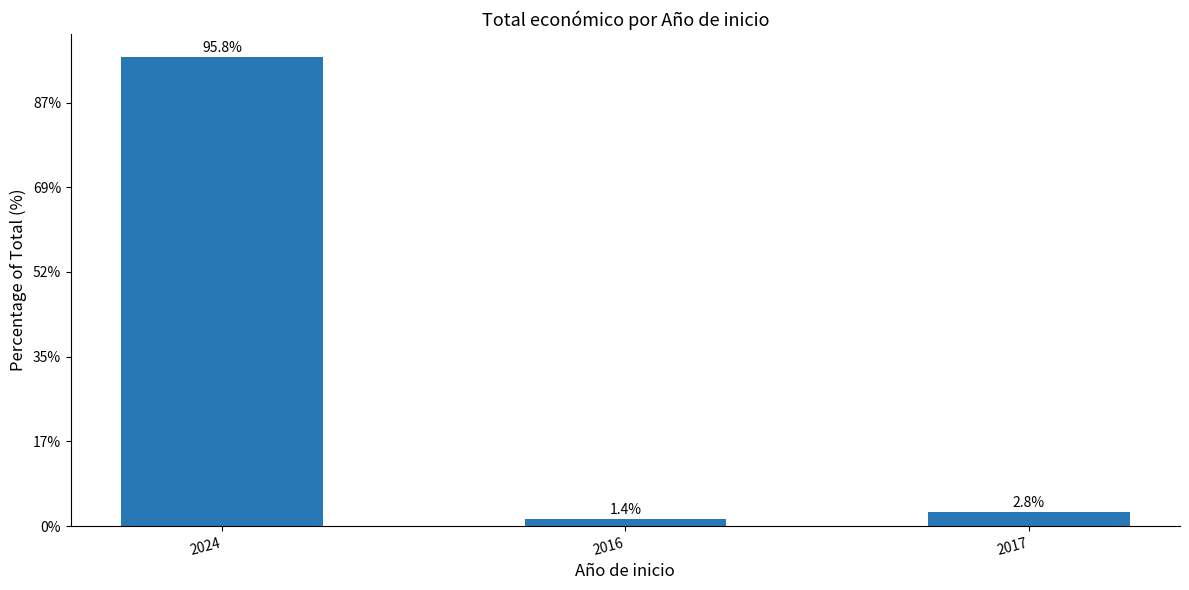

What is the change in value from 2024 to 2017?

-536956